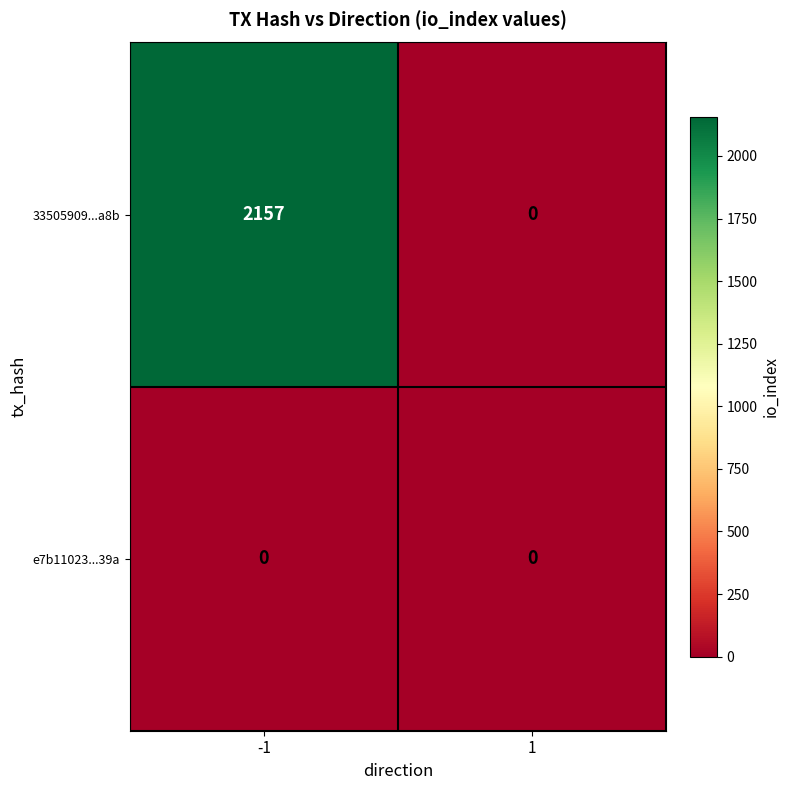

Reading right to left, what are all the values shown in this chart?

33505909...a8b: 0	2157
e7b11023...39a: 0	0